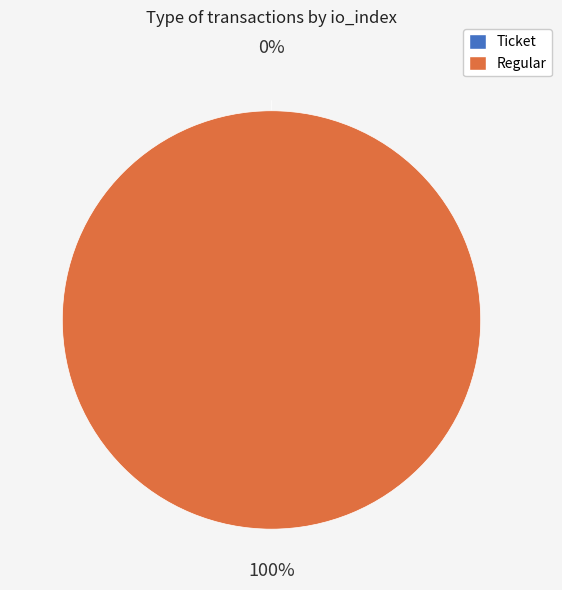

To the nearest percent, what percentage of the pie is Regular (io_index=27)?

100%